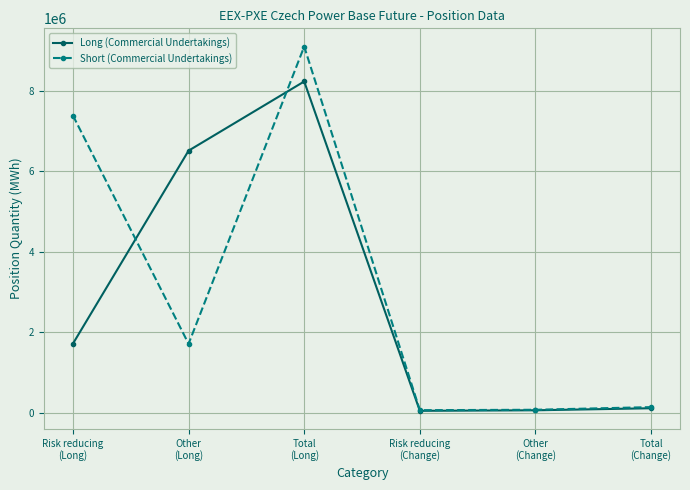

How many lines are shown in the chart?

2